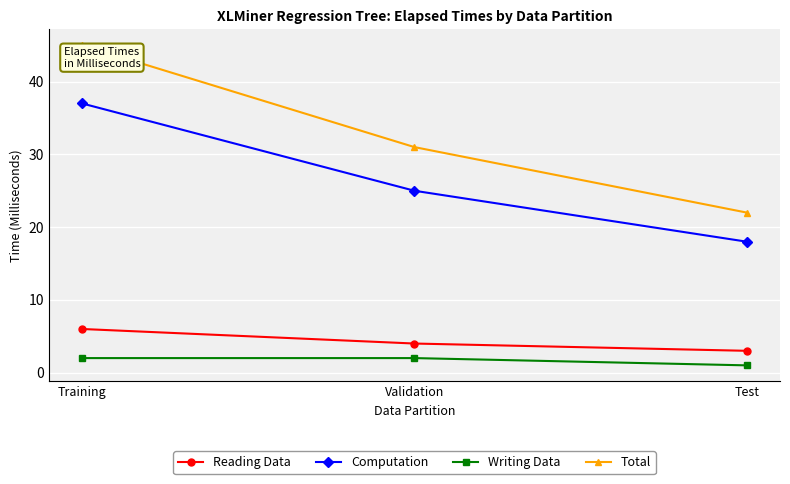

Reading left to right, transcribe all the data shown in this chart.

Reading Data: 6	4	3
Computation: 37	25	18
Writing Data: 2	2	1
Total: 45	31	22